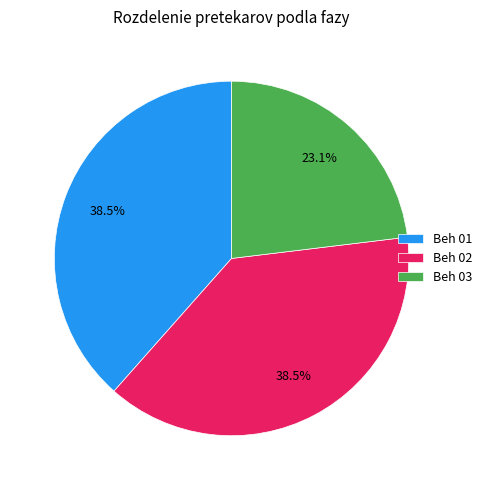

The Beh 01 slice represents 47% of the pie. True or false?

False